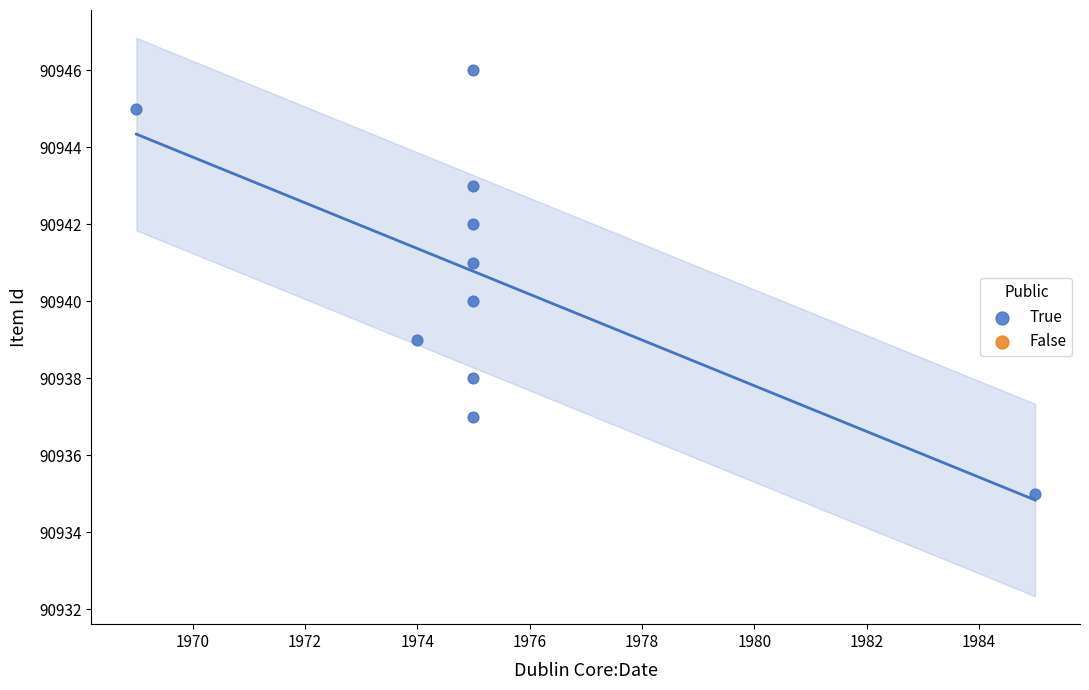

What is the average Y value?

90941